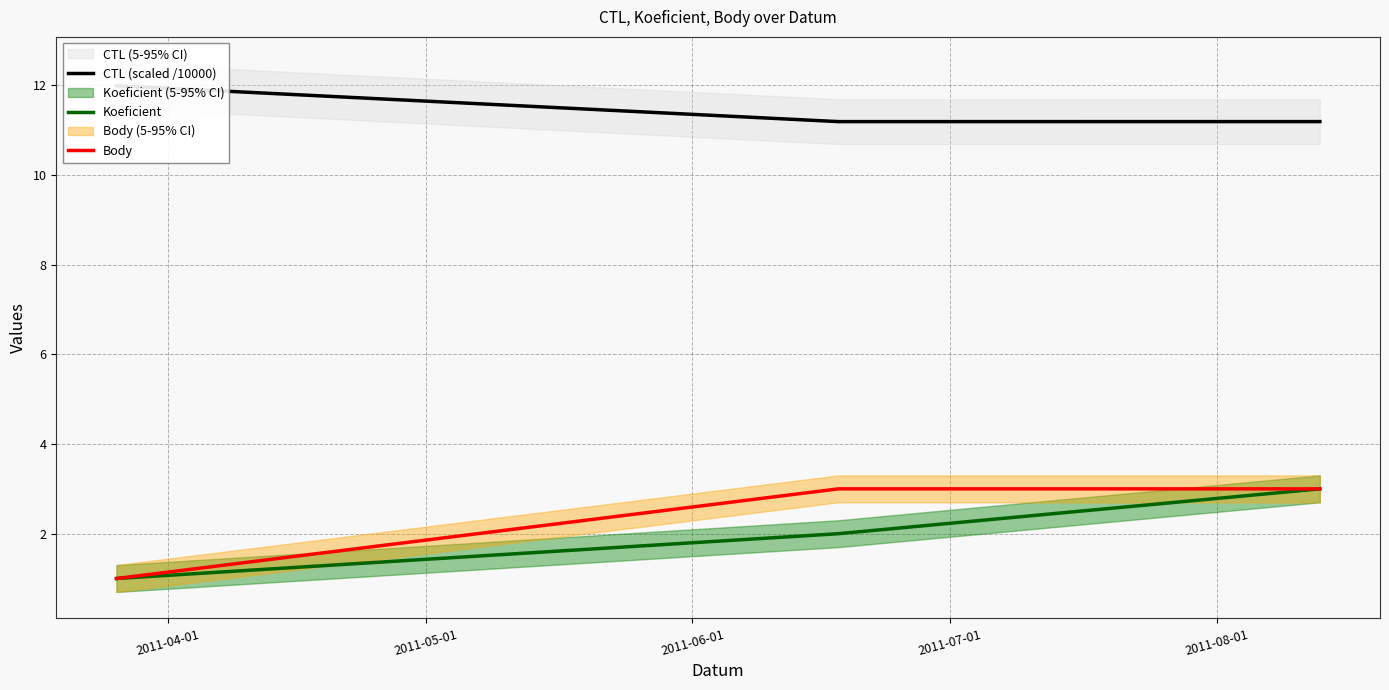

What are all the series names shown in the legend?

CTL (scaled /10000), Koeficient, Body